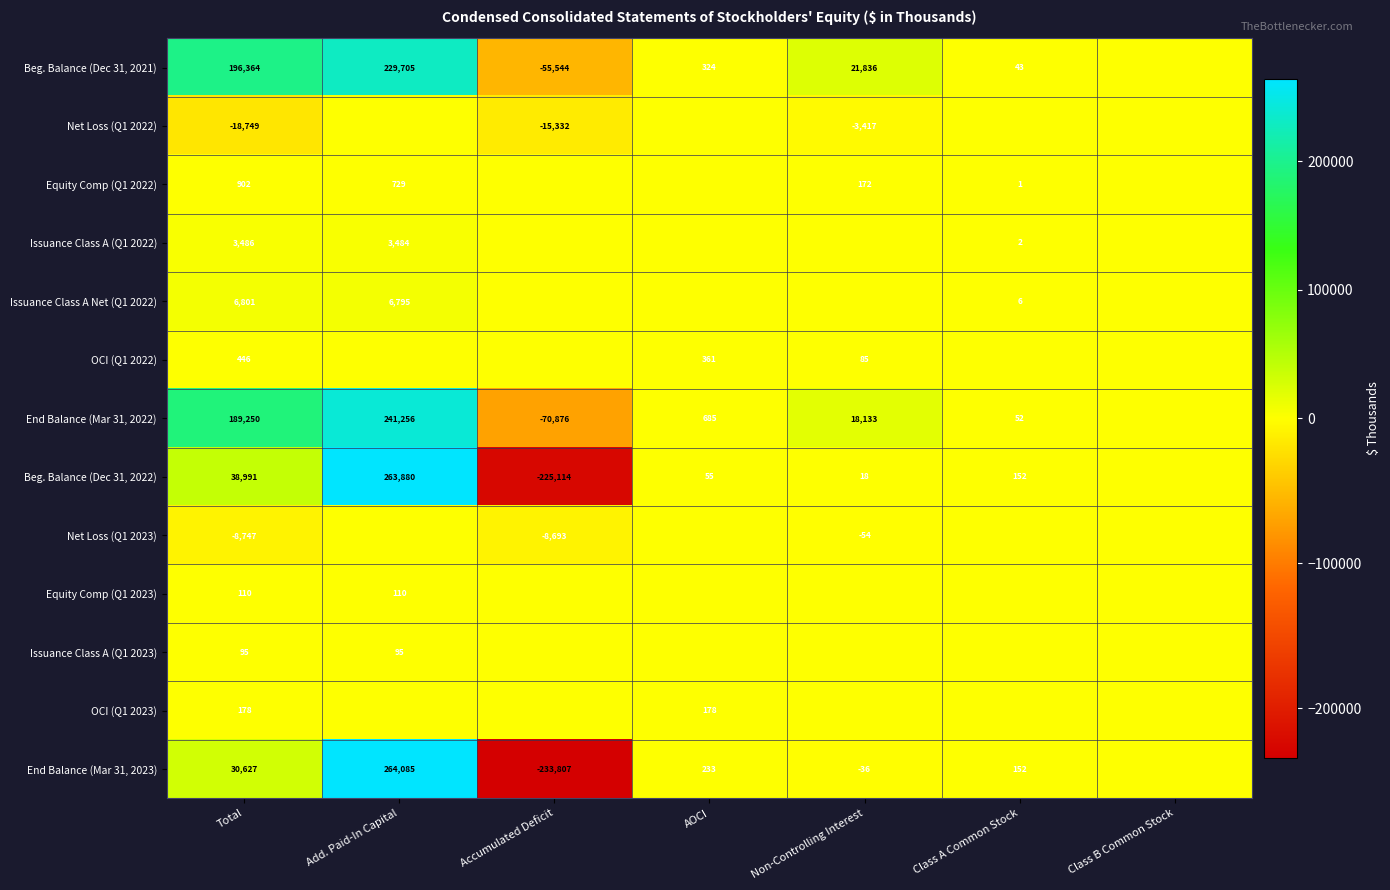

The Issuance Class A (Q1 2022) series shows 6103 at Total. True or false?

False